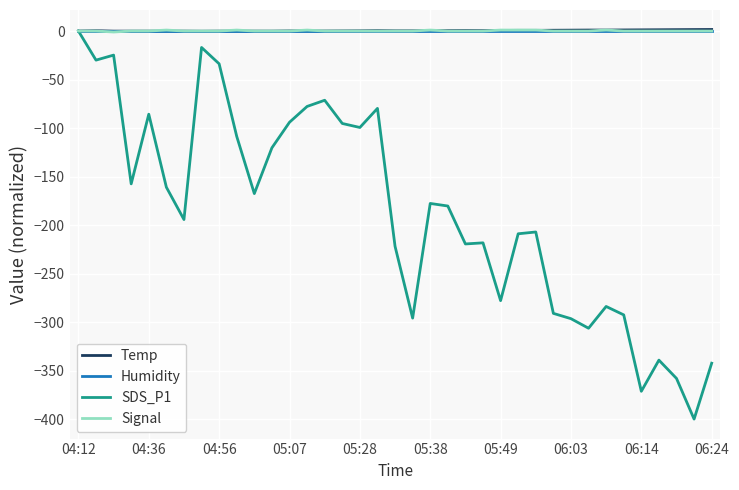

Which series has the widest spread of values?

SDS_P1